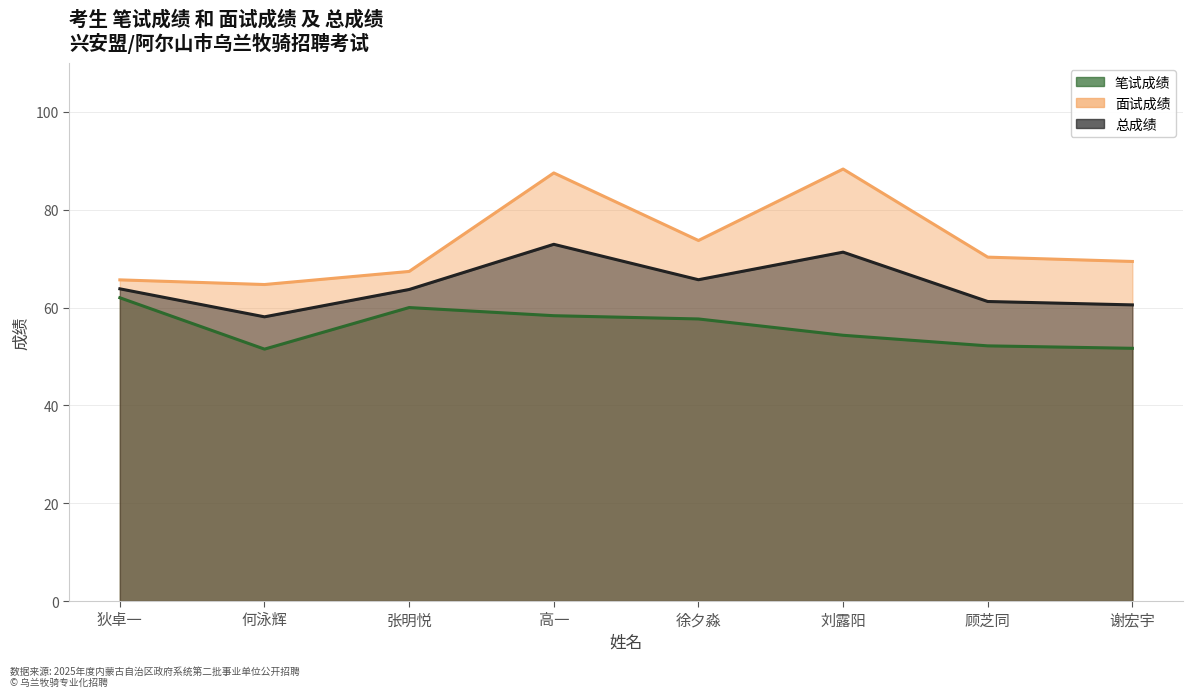

What is the sum of all 面试成绩 values?

587.0